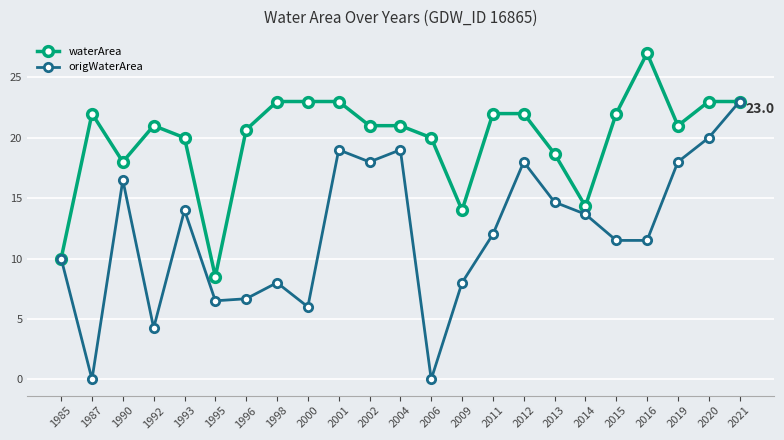

What is the maximum value for origWaterArea?

23.0